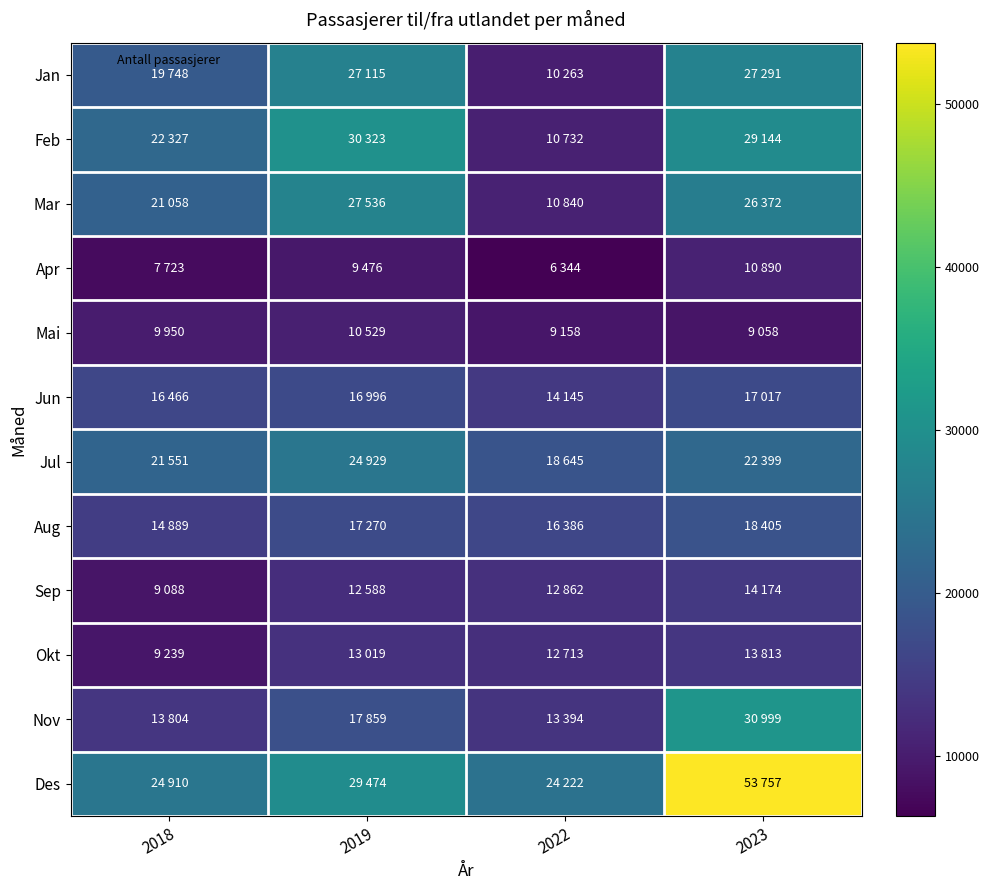

Reading left to right, what are all the values shown in this chart?

Jan: 2018=19748	2019=27115	2022=10263	2023=27291
Feb: 2018=22327	2019=30323	2022=10732	2023=29144
Mar: 2018=21058	2019=27536	2022=10840	2023=26372
Apr: 2018=7723	2019=9476	2022=6344	2023=10890
Mai: 2018=9950	2019=10529	2022=9158	2023=9058
Jun: 2018=16466	2019=16996	2022=14145	2023=17017
Jul: 2018=21551	2019=24929	2022=18645	2023=22399
Aug: 2018=14889	2019=17270	2022=16386	2023=18405
Sep: 2018=9088	2019=12588	2022=12862	2023=14174
Okt: 2018=9239	2019=13019	2022=12713	2023=13813
Nov: 2018=13804	2019=17859	2022=13394	2023=30999
Des: 2018=24910	2019=29474	2022=24222	2023=53757